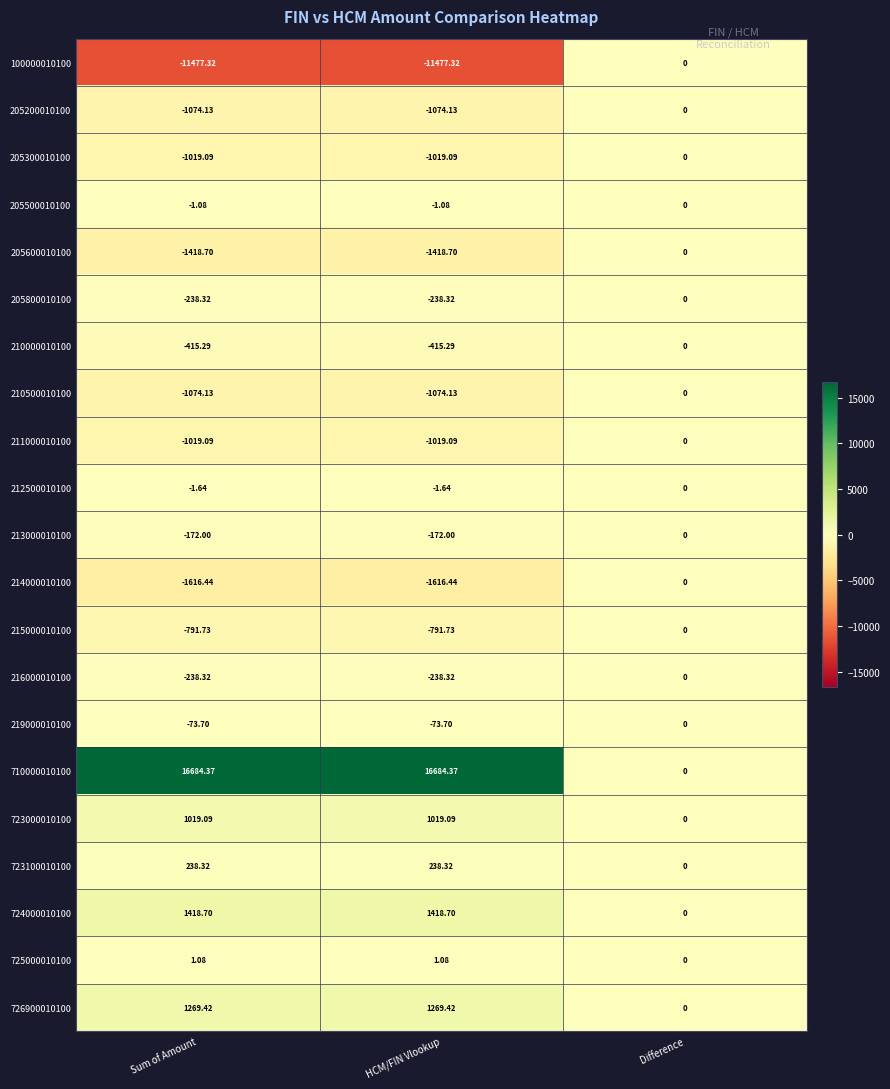

Is the value of 205800010100 at Sum of Amount greater than the value of 723000010100 at HCM/FIN Vlookup?

No